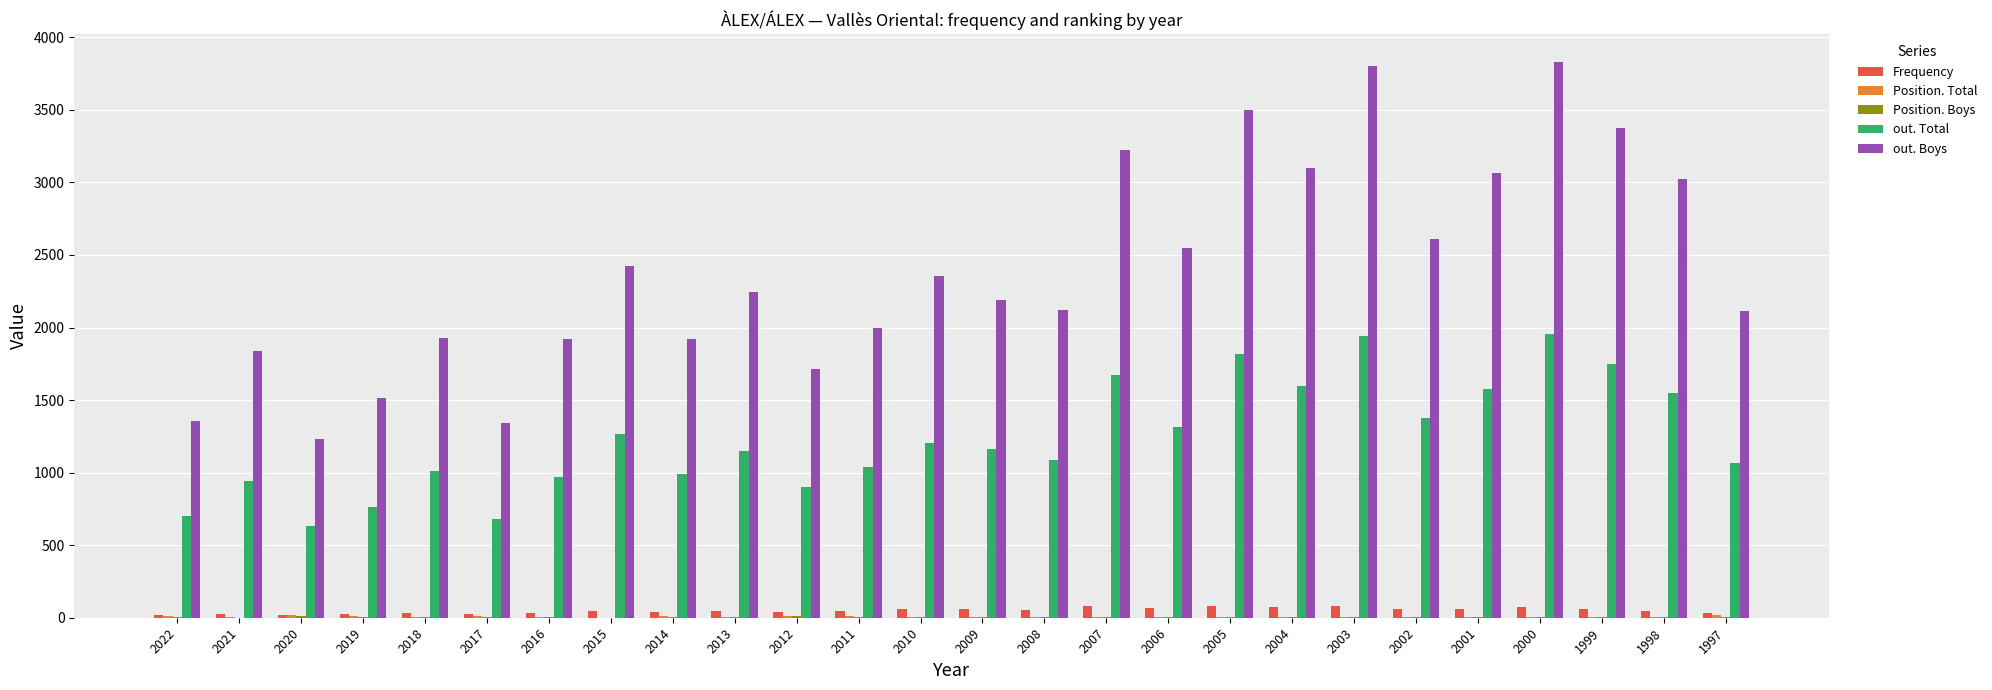

Which series has the largest total across all categories?

out. Boys